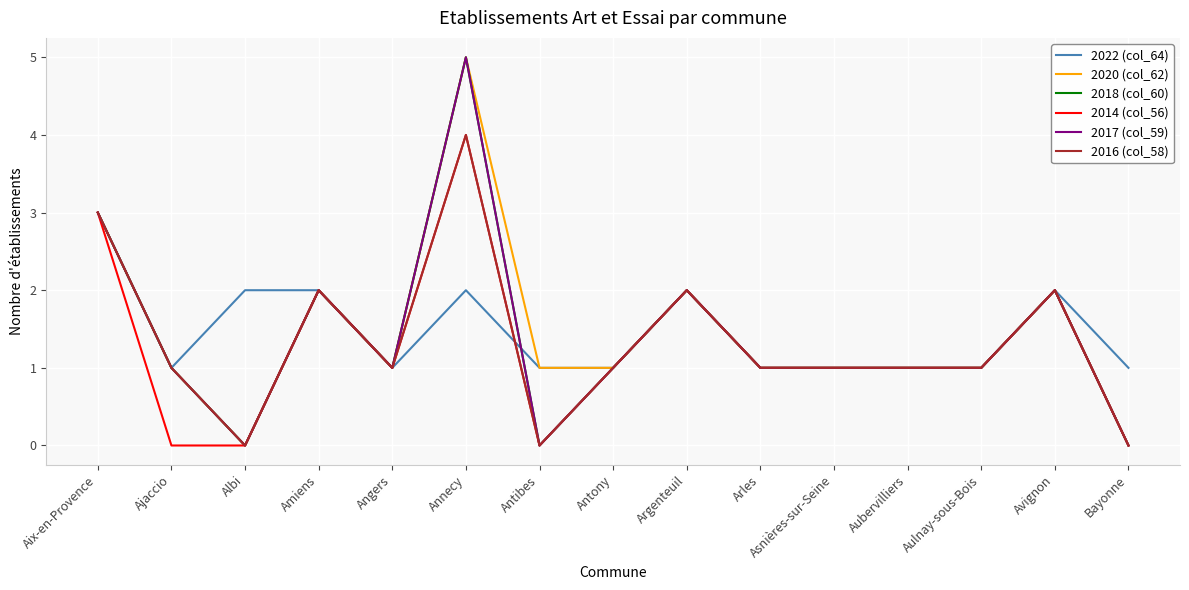

Does the chart have visible grid lines?

Yes